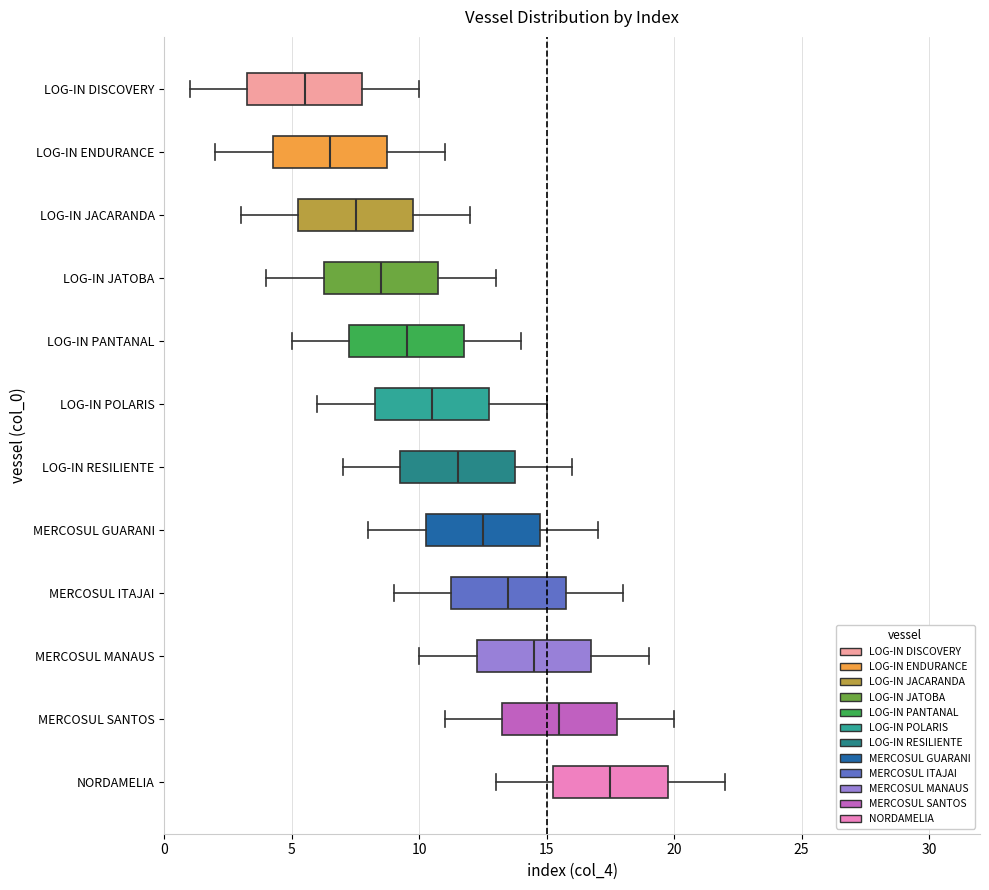

Where is the right edge of the box for LOG-IN DISCOVERY on the x-axis? The values are not printed on the chart, so give them approximately, as read against the axis.

8.0